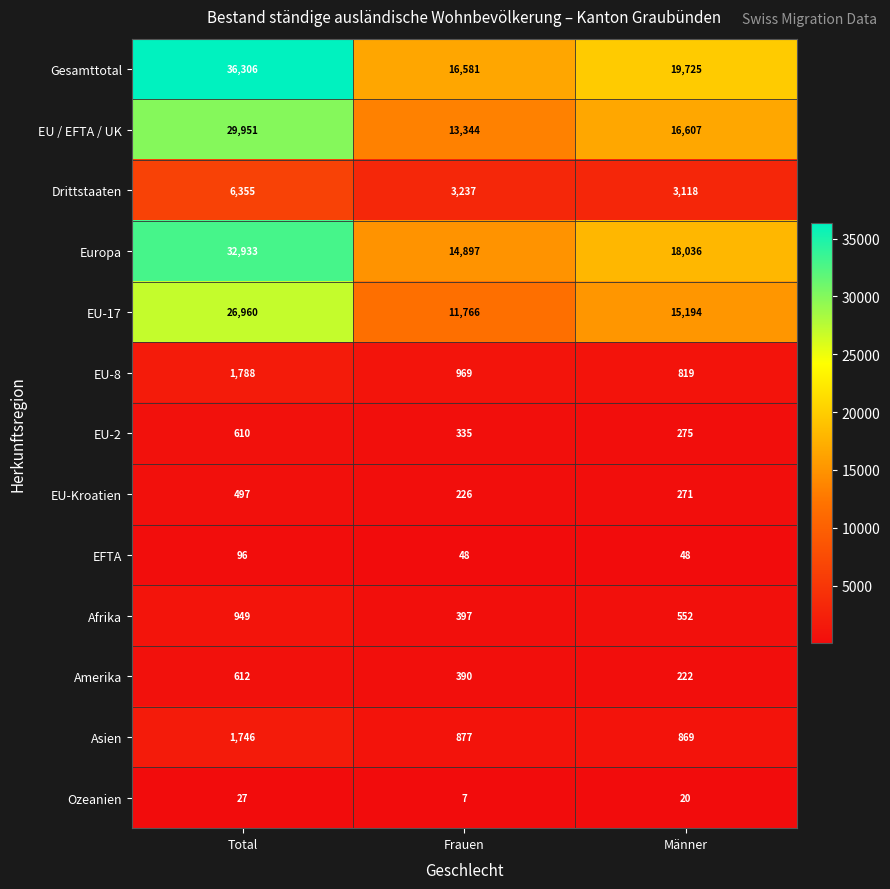

Between Total and Männer, which series saw the biggest shift?

Gesamttotal